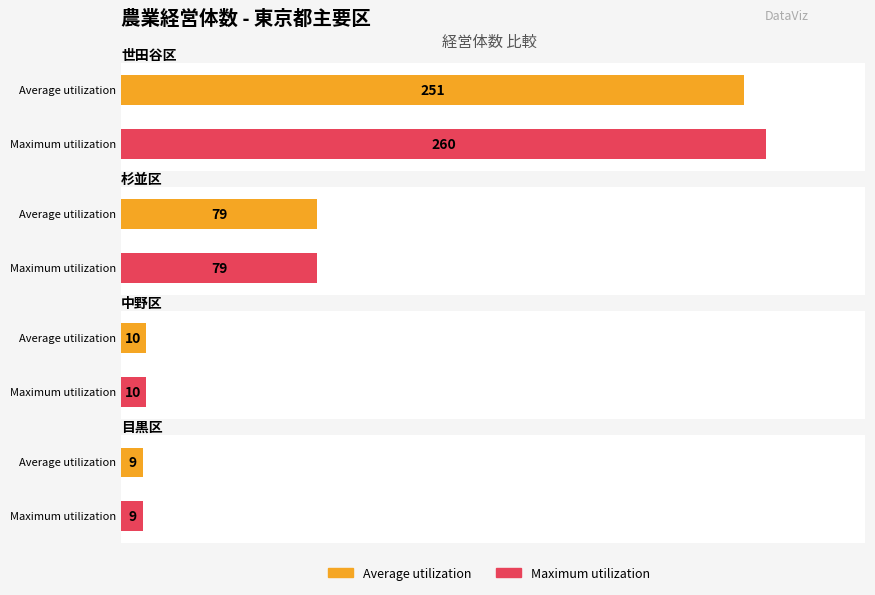

List the labels in order of Maximum utilization value, largest first.

世田谷区, 杉並区, 中野区, 目黒区